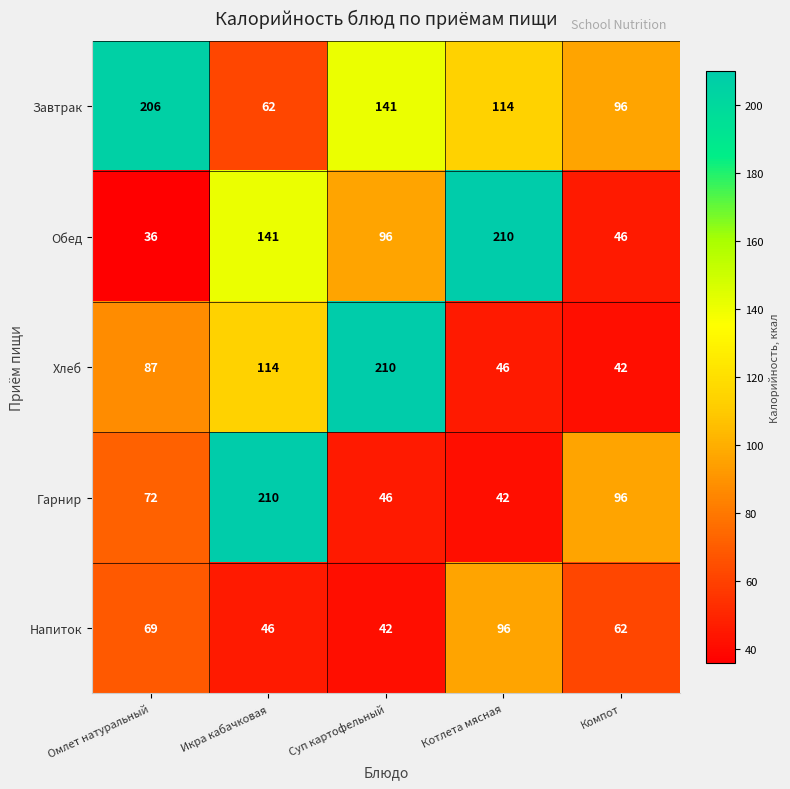

What is the difference between the Завтрак values at Компот and Котлета мясная?

18